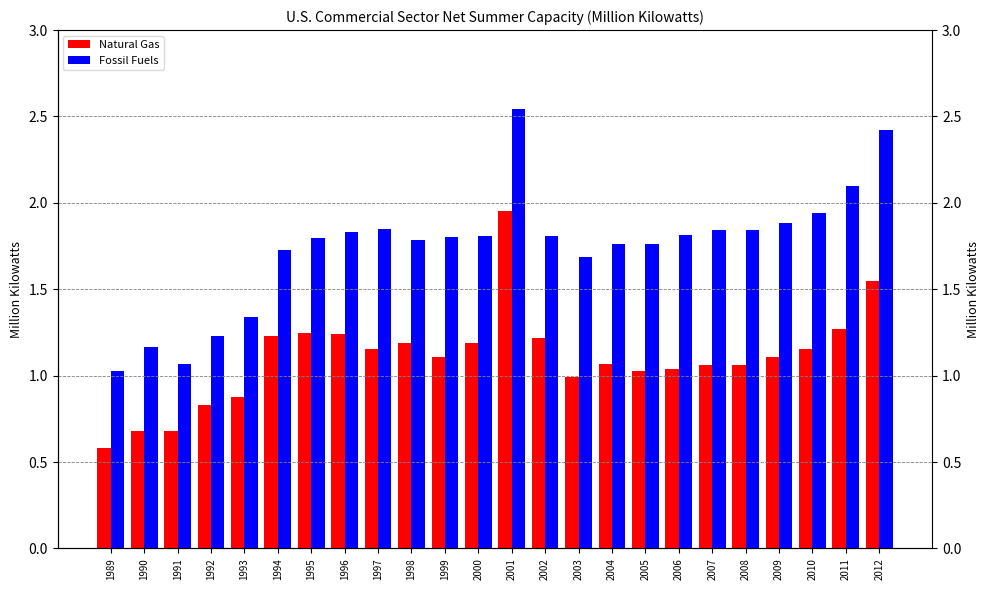

What are all the series names shown in the legend?

Natural Gas, Fossil Fuels